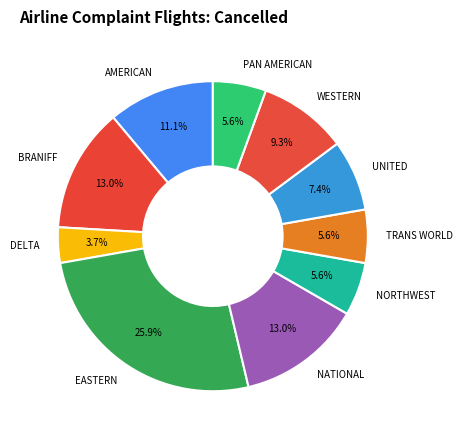

Between DELTA and NATIONAL, which is larger?

NATIONAL